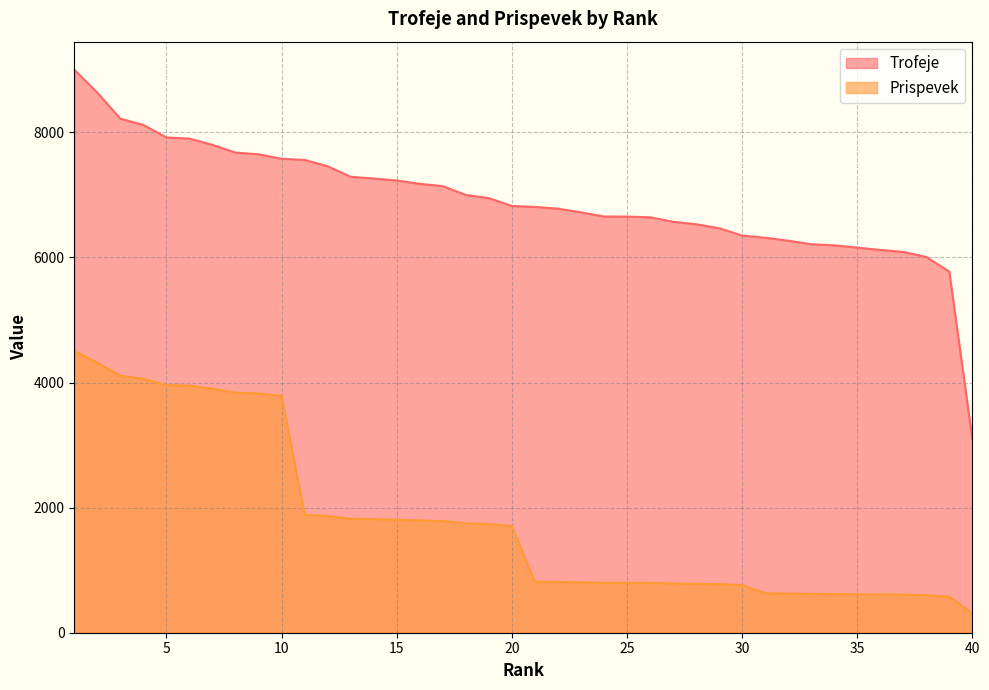

At which label is Prispevek closest to 2404?

11